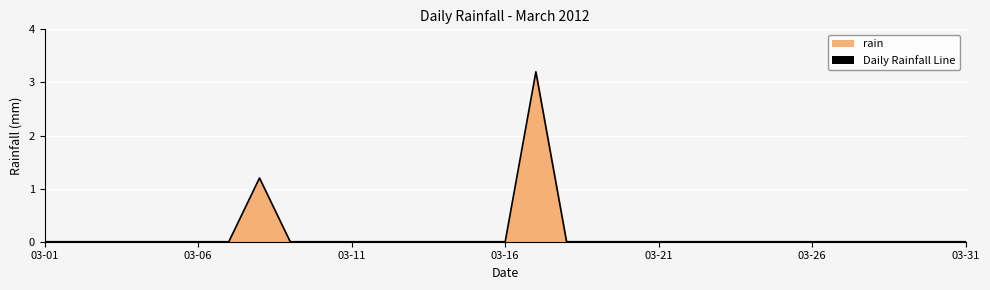

Reading left to right, extract all data points from this chart.

0.0	0.0	0.0	0.0	0.0	0.0	0.0	1.2	0.0	0.0	0.0	0.0	0.0	0.0	0.0	0.0	3.2	0.0	0.0	0.0	0.0	0.0	0.0	0.0	0.0	0.0	0.0	0.0	0.0	0.0	0.0